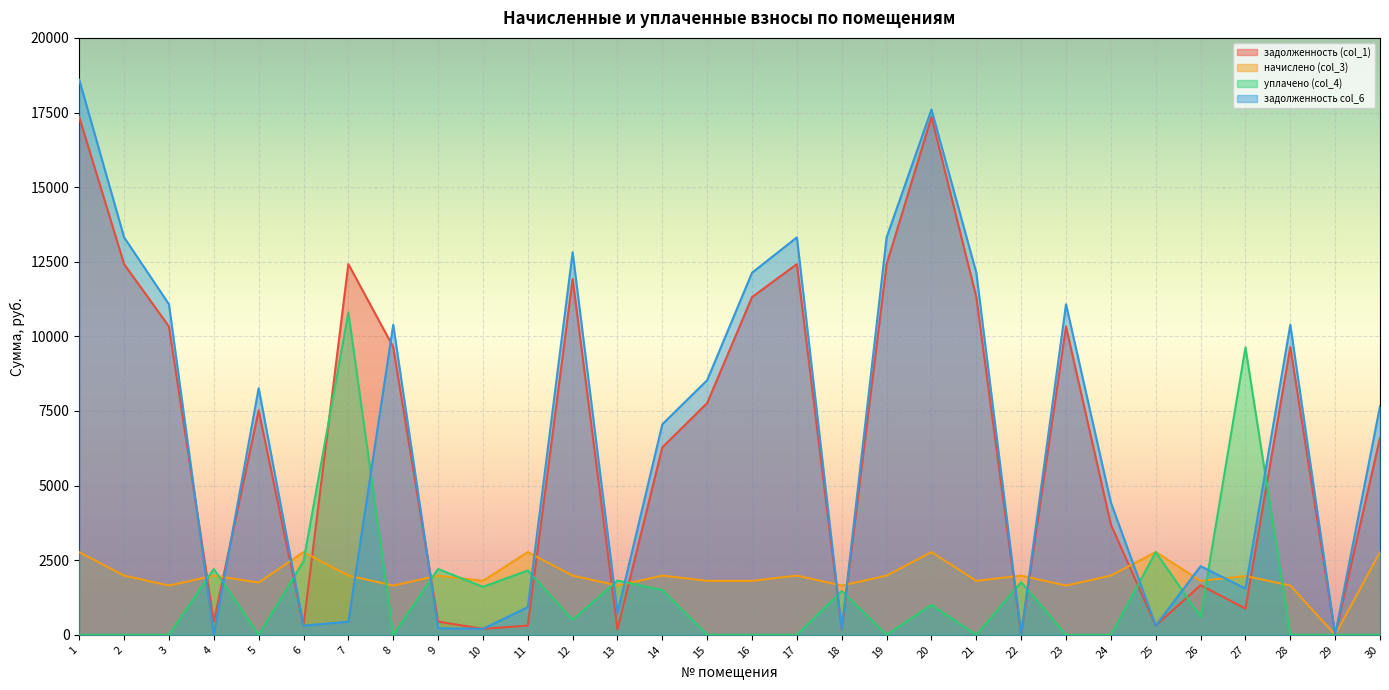

How many data points in уплачено (col_4) are above 500?

14